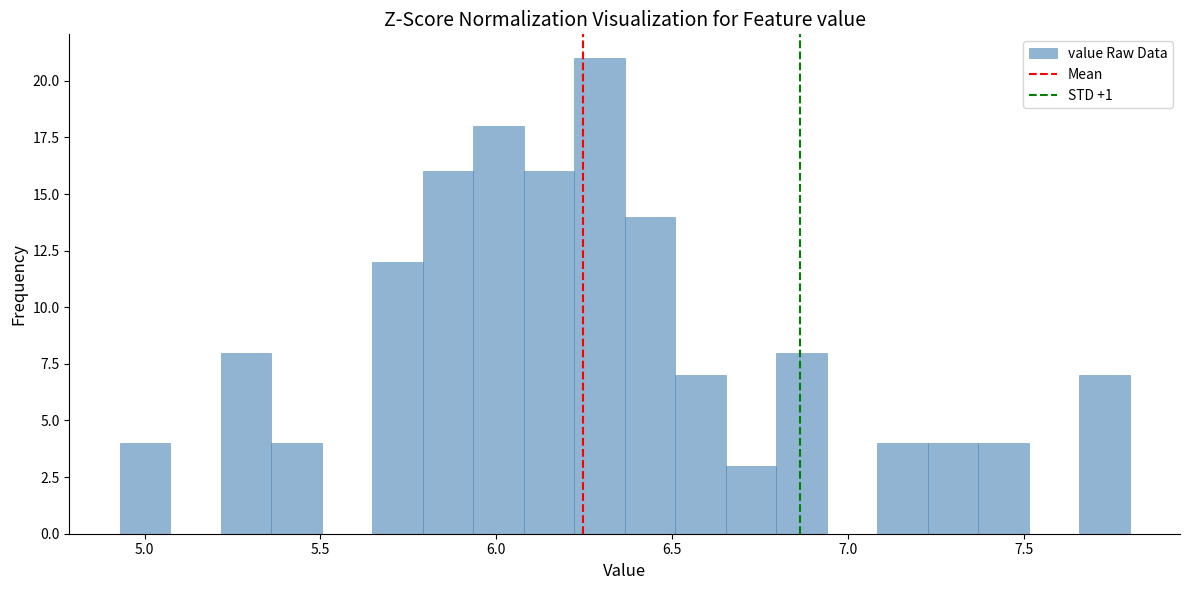

Read against the x-axis, roughly where is the centre of the tallest bar?

6.30